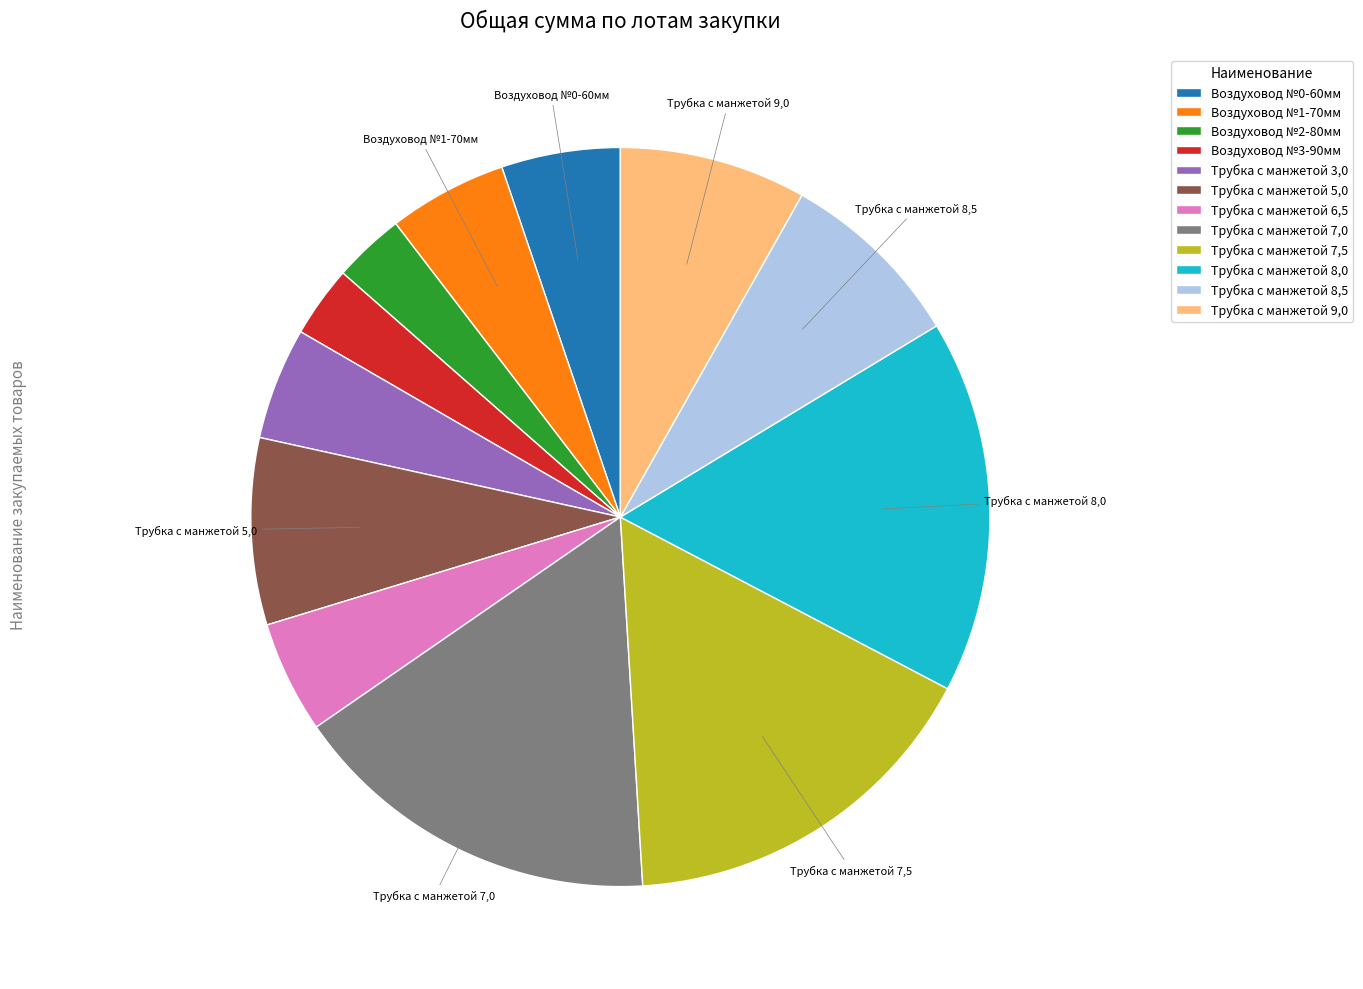

Is the sum of Воздуховод №3-90мм and Трубка с манжетой 3,0 greater than half?

No